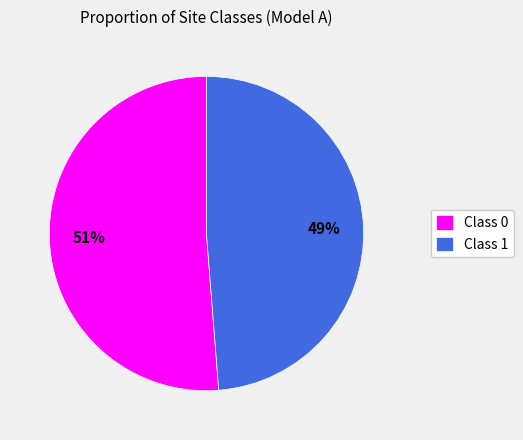

Which slice is the smallest?

Class 1